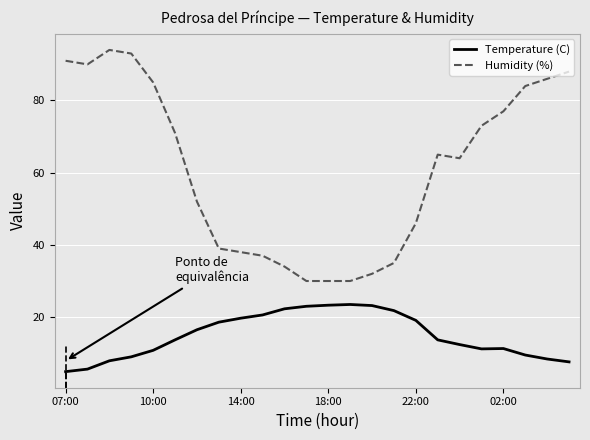

Is it true that Humidity (%) equals 16 at 14:00?

False